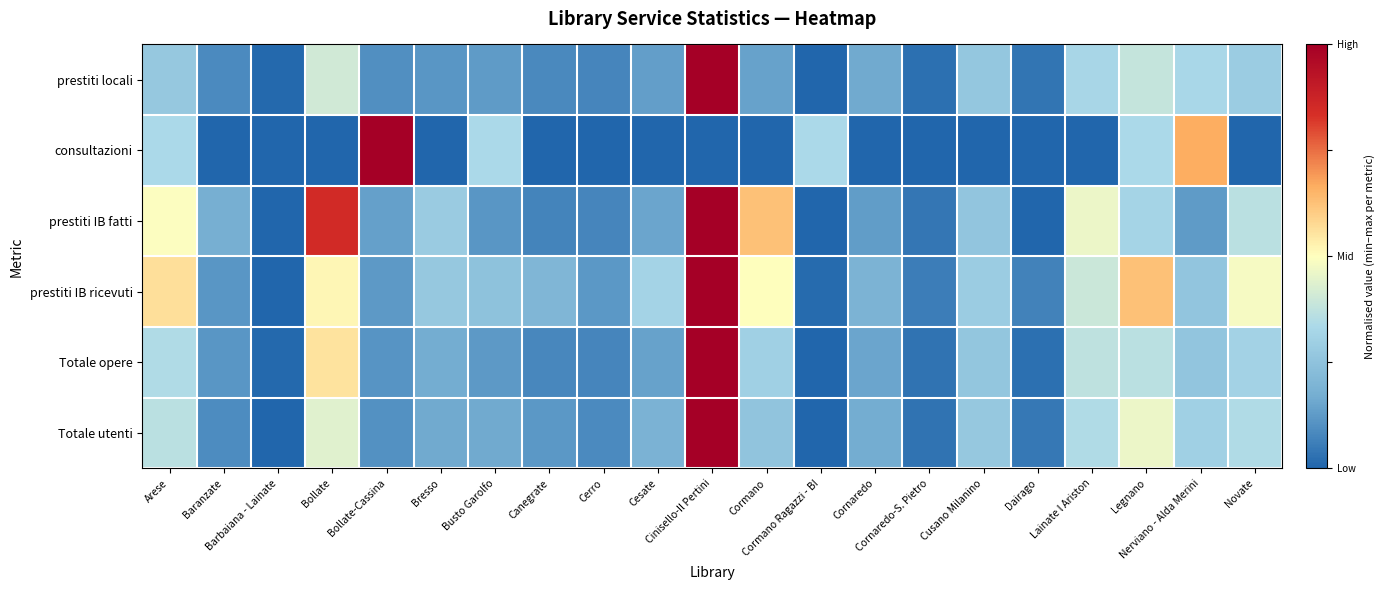

Rank the series by their maximum value, from lowest to highest.

prestiti locali, consultazioni, prestiti IB fatti, prestiti IB ricevuti, Totale opere, Totale utenti